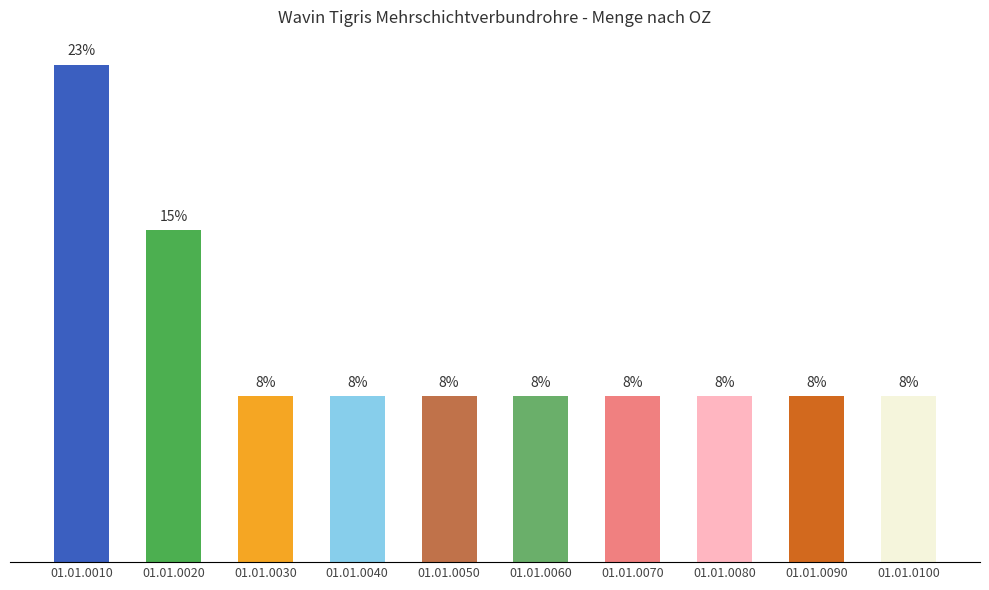

What is the ratio of the value at 01.01.0070 to the value at 01.01.0100?

1.0